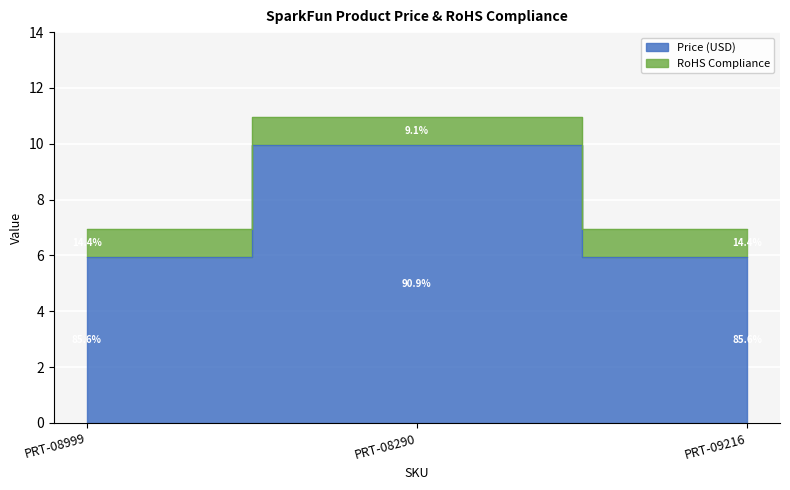

Does the chart display data point markers on the line(s)?

No